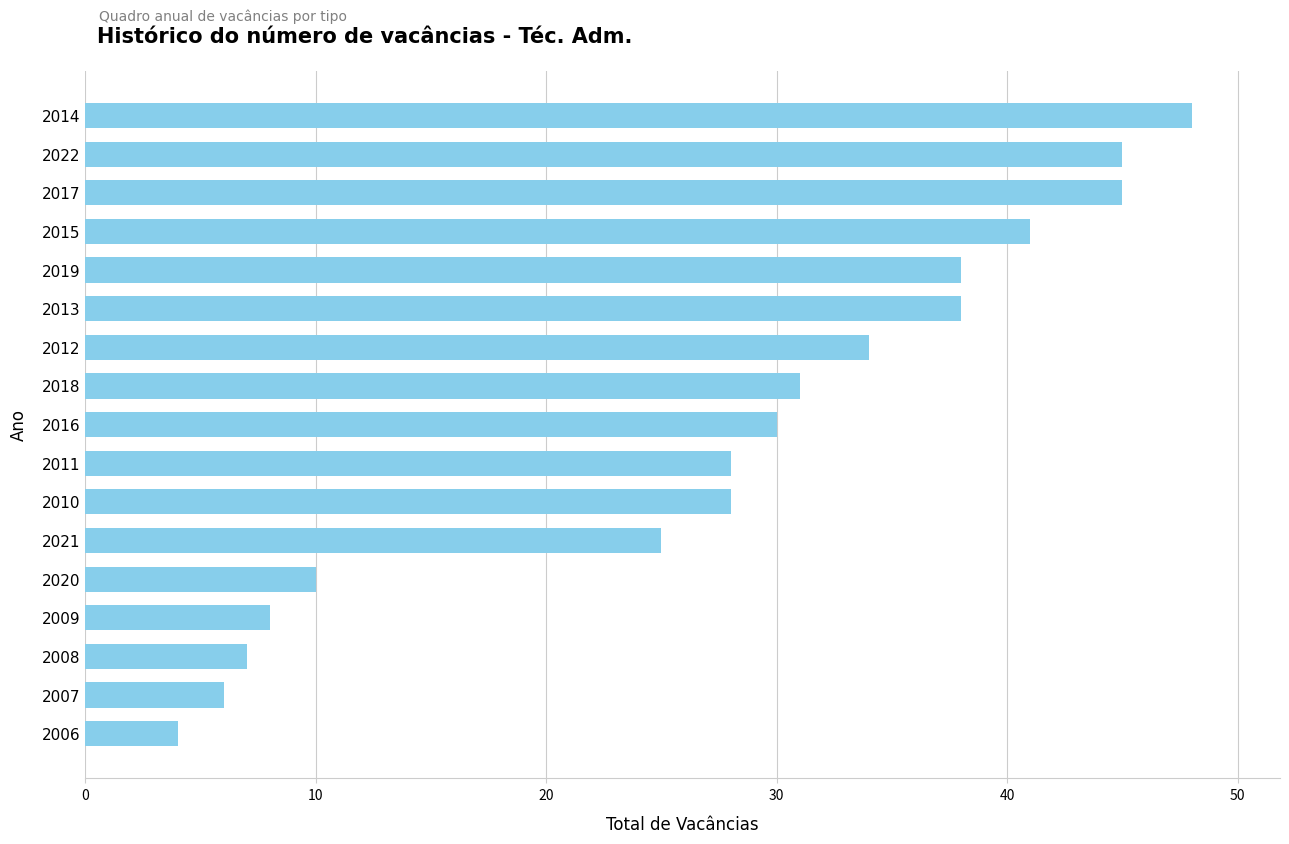

Are the bars horizontal?

Yes